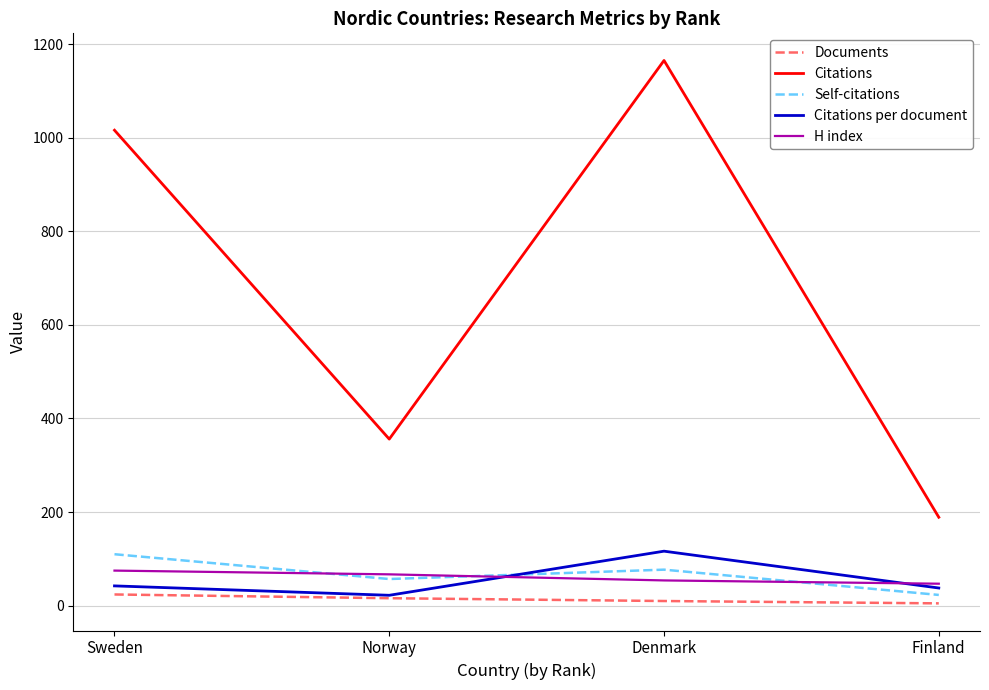

Which category has the highest value across all series?

Denmark